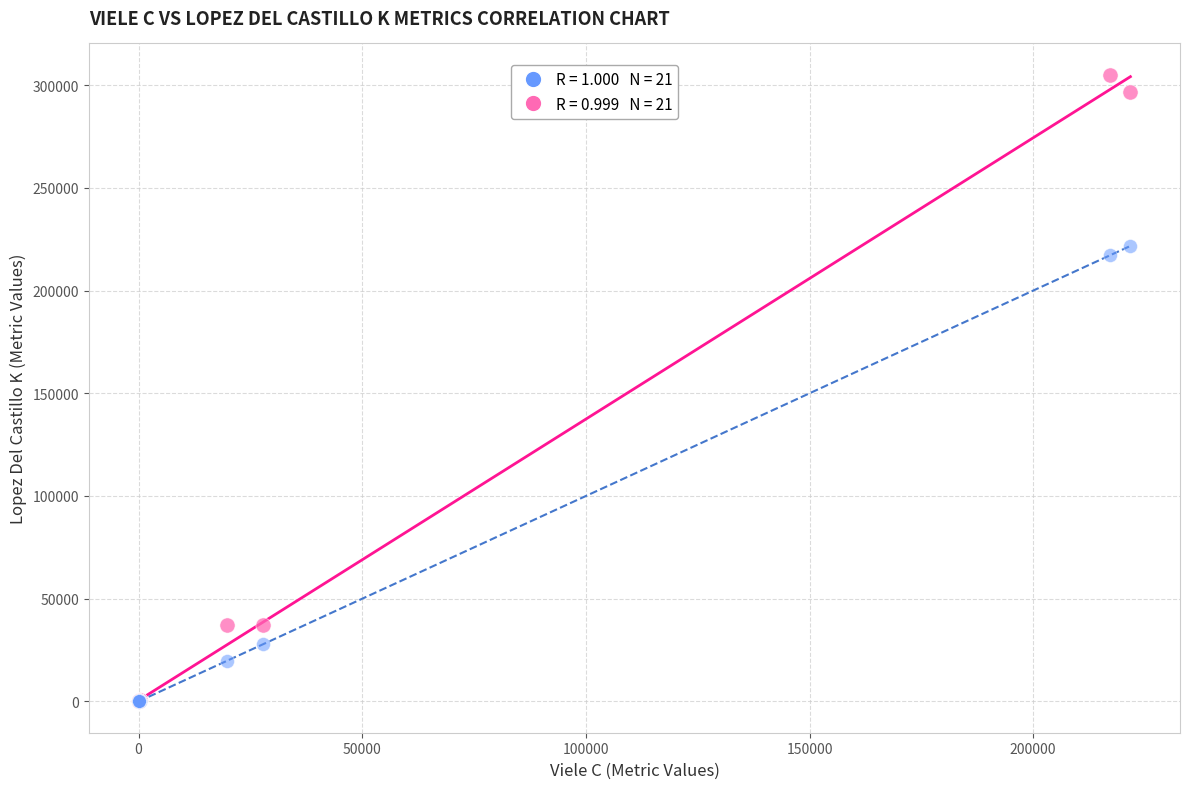

Across all series, what Y value is closest to 152540?

217211.7